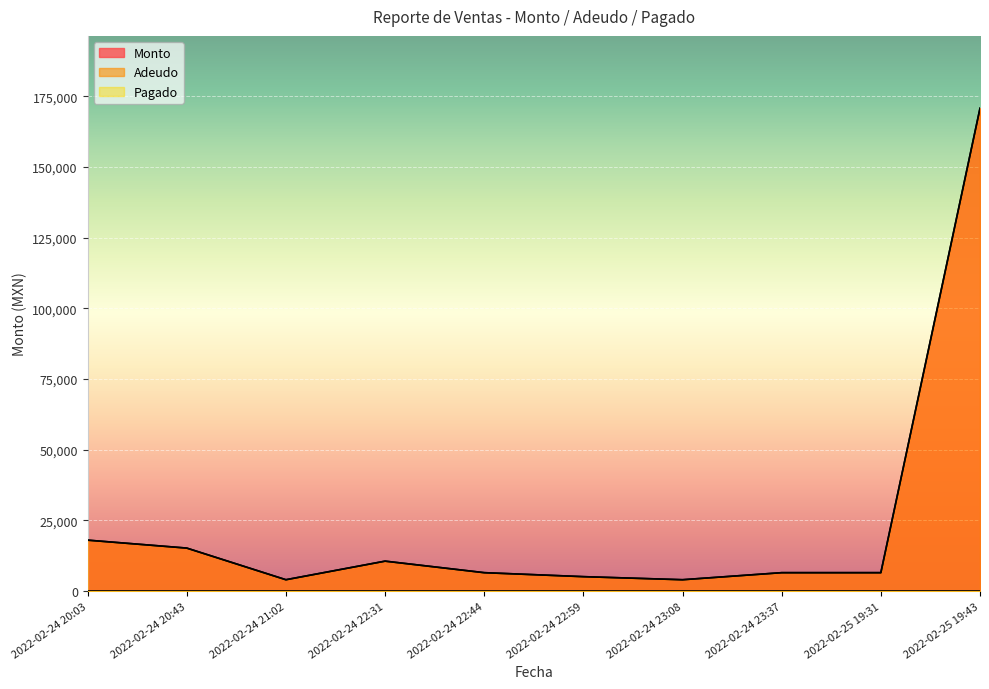

Where is the first local maximum for Adeudo?

2022-02-24 22:31